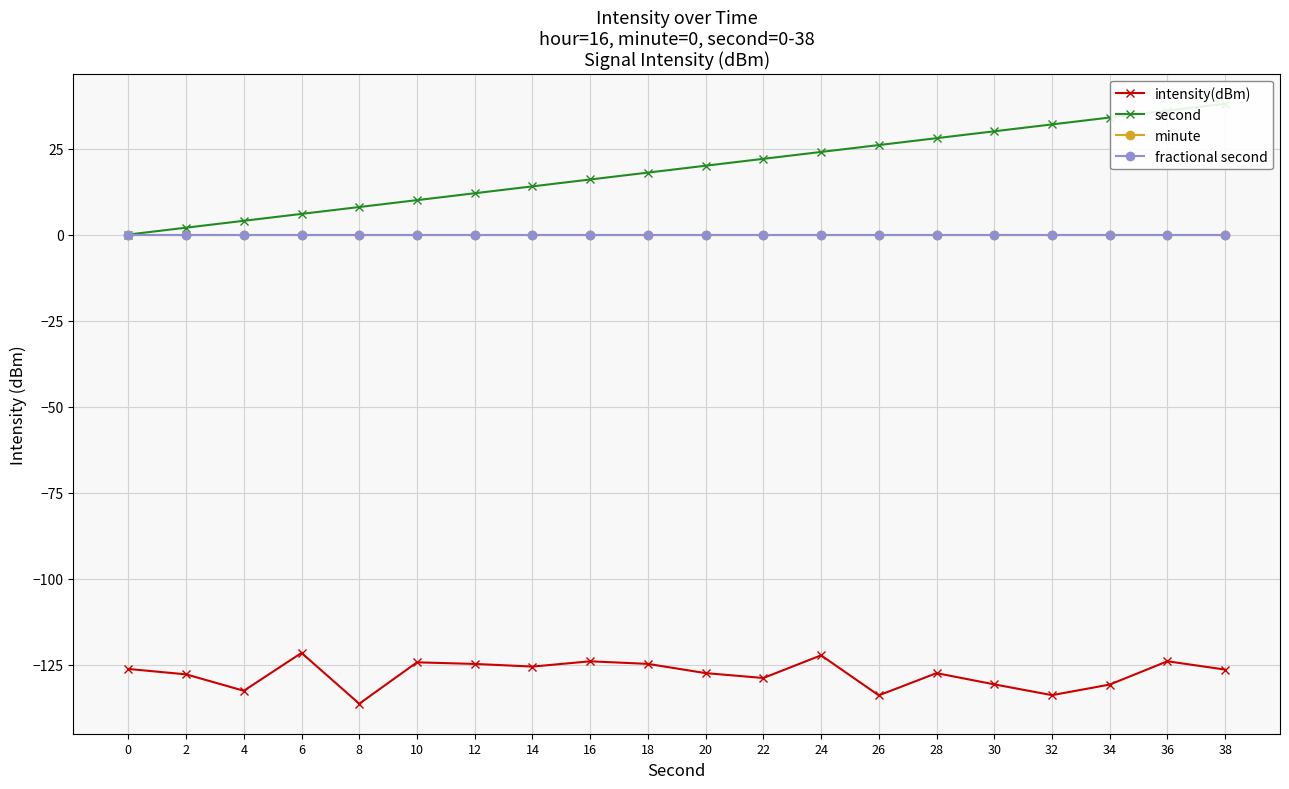

True or false: fractional second has a value of 0.0 at 30.

True